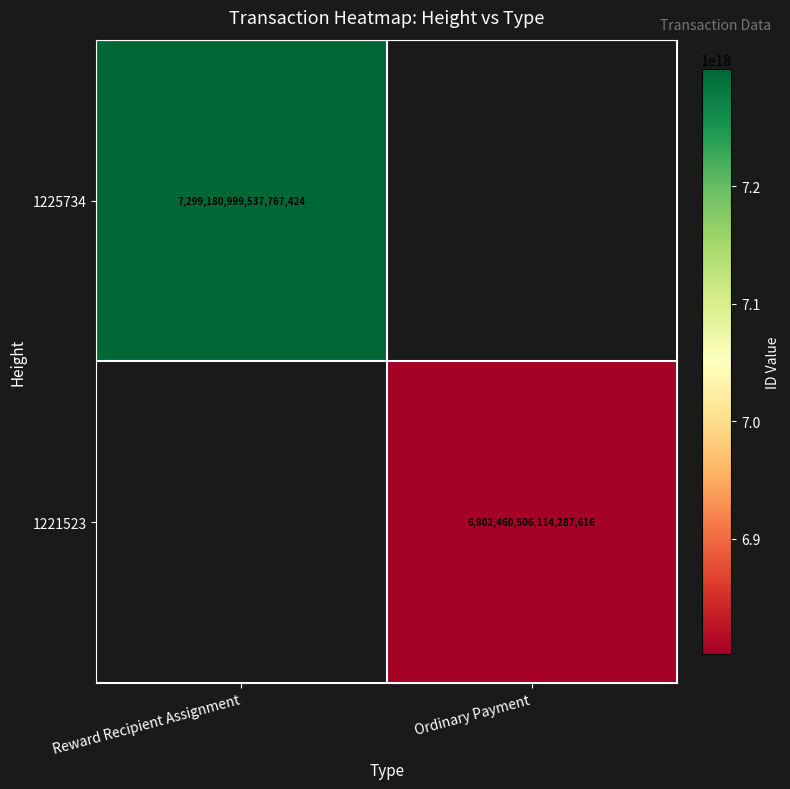

Is the value of 1221523 at Ordinary Payment greater than the value of 1225734 at Reward Recipient Assignment?

No